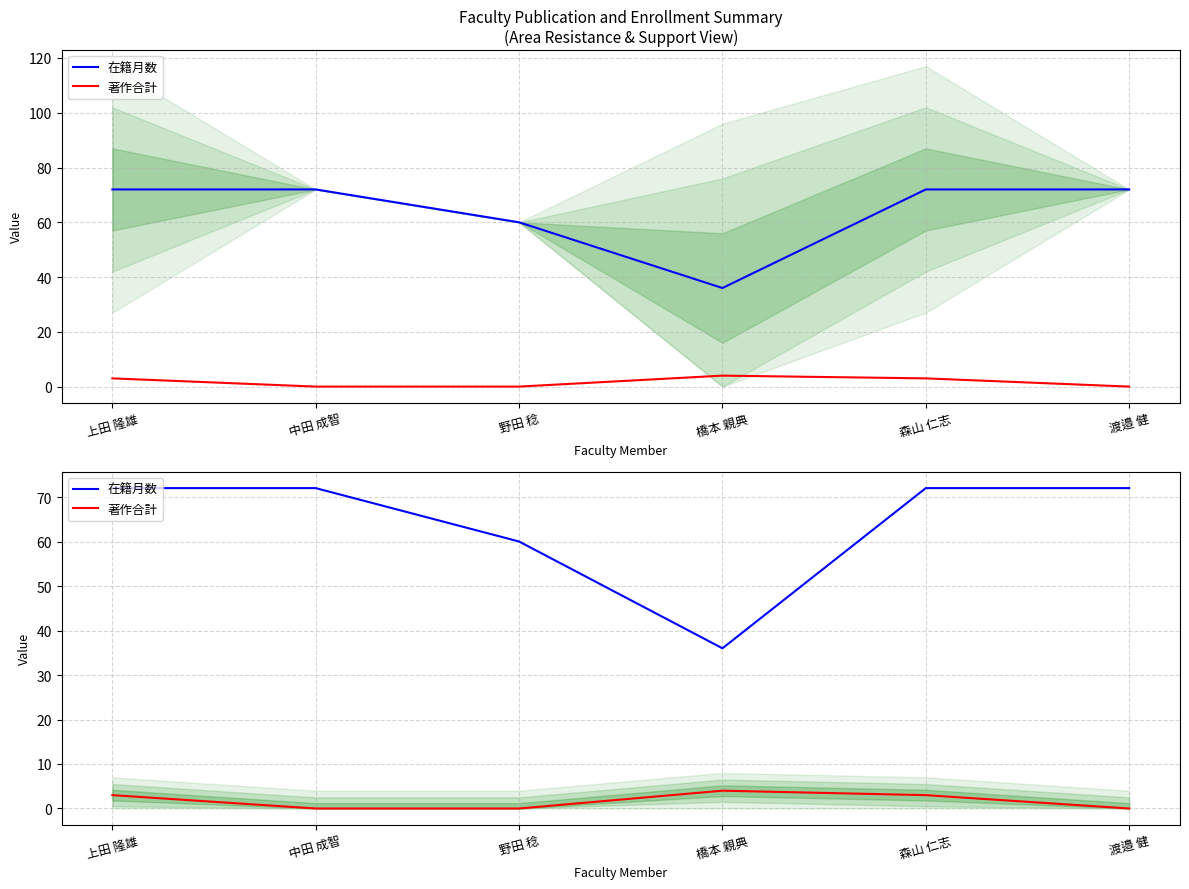

What is the highest value of the 在籍月数 series?

72